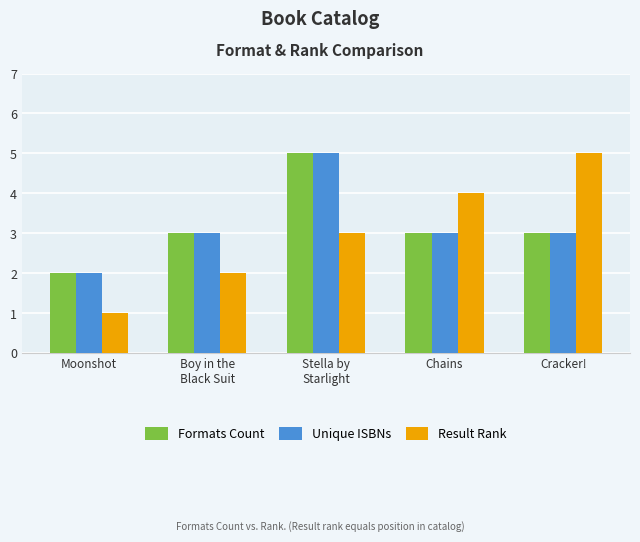

Does the chart contain any negative values?

No